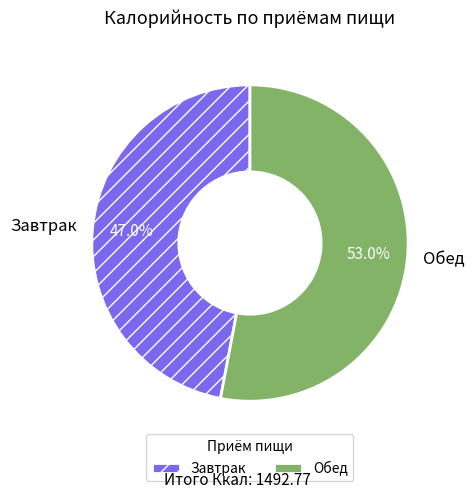

What percentage is the Обед slice, to the nearest percent?

53%